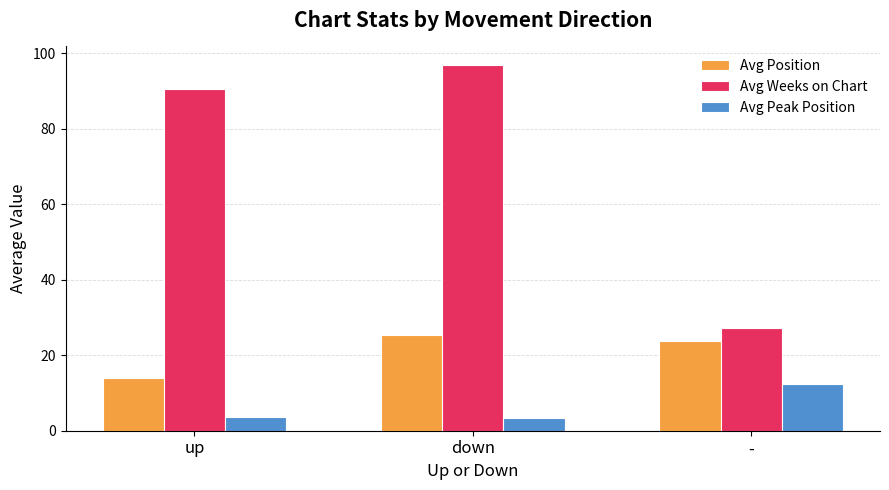

What is the difference between the maximum and minimum values in the Avg Peak Position series?

9.1